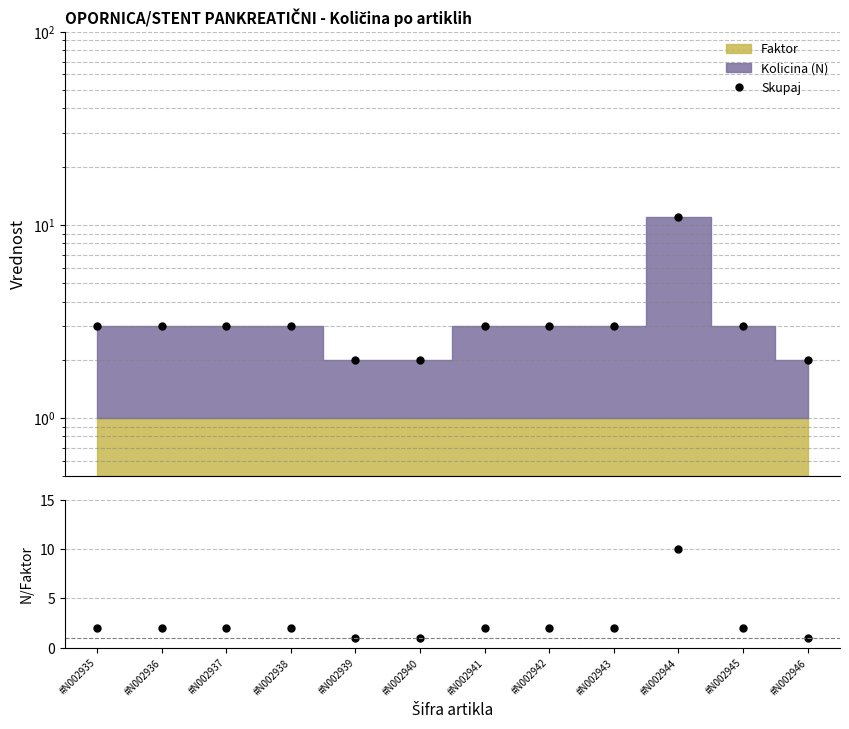

At which category is the sum across all series the highest?

#N002944